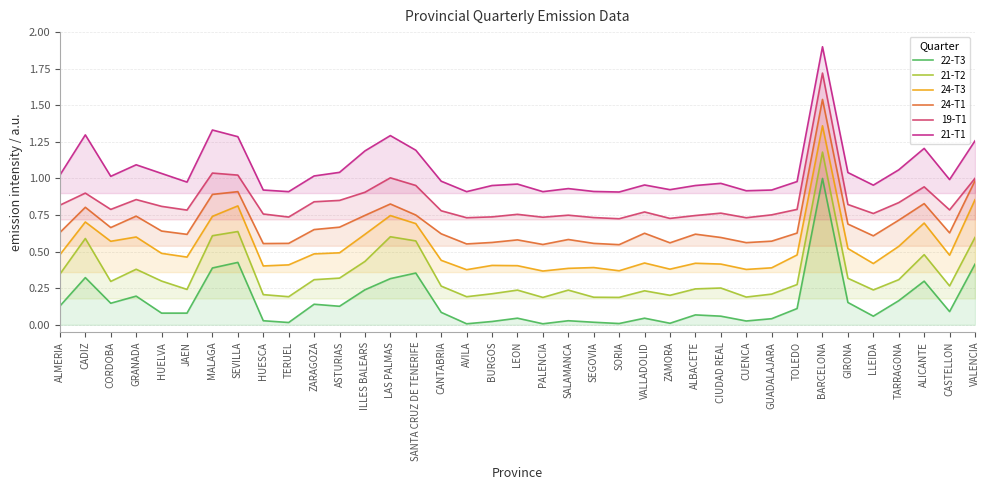

Reading left to right, extract all data points from this chart.

22-T3: ALMERIA=0.1	CADIZ=0.3	CORDOBA=0.1	GRANADA=0.2	HUELVA=0.1	JAEN=0.1	MALAGA=0.4	SEVILLA=0.4	HUESCA=0.0	TERUEL=0.0	ZARAGOZA=0.1	ASTURIAS=0.1	ILLES BALEARS=0.2	LAS PALMAS=0.3	SANTA CRUZ DE TENERIFE=0.4	CANTABRIA=0.1	AVILA=0.0	BURGOS=0.0	LEON=0.0	PALENCIA=0.0	SALAMANCA=0.0	SEGOVIA=0.0	SORIA=0.0	VALLADOLID=0.0	ZAMORA=0.0	ALBACETE=0.1	CIUDAD REAL=0.1	CUENCA=0.0	GUADALAJARA=0.0	TOLEDO=0.1	BARCELONA=1.0	GIRONA=0.2	LLEIDA=0.1	TARRAGONA=0.2	ALICANTE=0.3	CASTELLON=0.1	VALENCIA=0.4
21-T2: ALMERIA=0.3	CADIZ=0.6	CORDOBA=0.3	GRANADA=0.4	HUELVA=0.3	JAEN=0.2	MALAGA=0.6	SEVILLA=0.6	HUESCA=0.2	TERUEL=0.2	ZARAGOZA=0.3	ASTURIAS=0.3	ILLES BALEARS=0.4	LAS PALMAS=0.6	SANTA CRUZ DE TENERIFE=0.6	CANTABRIA=0.3	AVILA=0.2	BURGOS=0.2	LEON=0.2	PALENCIA=0.2	SALAMANCA=0.2	SEGOVIA=0.2	SORIA=0.2	VALLADOLID=0.2	ZAMORA=0.2	ALBACETE=0.2	CIUDAD REAL=0.3	CUENCA=0.2	GUADALAJARA=0.2	TOLEDO=0.3	BARCELONA=1.2	GIRONA=0.3	LLEIDA=0.2	TARRAGONA=0.3	ALICANTE=0.5	CASTELLON=0.3	VALENCIA=0.6
24-T3: ALMERIA=0.5	CADIZ=0.7	CORDOBA=0.6	GRANADA=0.6	HUELVA=0.5	JAEN=0.5	MALAGA=0.7	SEVILLA=0.8	HUESCA=0.4	TERUEL=0.4	ZARAGOZA=0.5	ASTURIAS=0.5	ILLES BALEARS=0.6	LAS PALMAS=0.7	SANTA CRUZ DE TENERIFE=0.7	CANTABRIA=0.4	AVILA=0.4	BURGOS=0.4	LEON=0.4	PALENCIA=0.4	SALAMANCA=0.4	SEGOVIA=0.4	SORIA=0.4	VALLADOLID=0.4	ZAMORA=0.4	ALBACETE=0.4	CIUDAD REAL=0.4	CUENCA=0.4	GUADALAJARA=0.4	TOLEDO=0.5	BARCELONA=1.4	GIRONA=0.5	LLEIDA=0.4	TARRAGONA=0.5	ALICANTE=0.7	CASTELLON=0.5	VALENCIA=0.9
24-T1: ALMERIA=0.6	CADIZ=0.8	CORDOBA=0.7	GRANADA=0.7	HUELVA=0.6	JAEN=0.6	MALAGA=0.9	SEVILLA=0.9	HUESCA=0.6	TERUEL=0.6	ZARAGOZA=0.7	ASTURIAS=0.7	ILLES BALEARS=0.7	LAS PALMAS=0.8	SANTA CRUZ DE TENERIFE=0.8	CANTABRIA=0.6	AVILA=0.6	BURGOS=0.6	LEON=0.6	PALENCIA=0.5	SALAMANCA=0.6	SEGOVIA=0.6	SORIA=0.5	VALLADOLID=0.6	ZAMORA=0.6	ALBACETE=0.6	CIUDAD REAL=0.6	CUENCA=0.6	GUADALAJARA=0.6	TOLEDO=0.6	BARCELONA=1.5	GIRONA=0.7	LLEIDA=0.6	TARRAGONA=0.7	ALICANTE=0.8	CASTELLON=0.6	VALENCIA=1.0
19-T1: ALMERIA=0.8	CADIZ=0.9	CORDOBA=0.8	GRANADA=0.9	HUELVA=0.8	JAEN=0.8	MALAGA=1.0	SEVILLA=1.0	HUESCA=0.8	TERUEL=0.7	ZARAGOZA=0.8	ASTURIAS=0.8	ILLES BALEARS=0.9	LAS PALMAS=1.0	SANTA CRUZ DE TENERIFE=1.0	CANTABRIA=0.8	AVILA=0.7	BURGOS=0.7	LEON=0.8	PALENCIA=0.7	SALAMANCA=0.7	SEGOVIA=0.7	SORIA=0.7	VALLADOLID=0.8	ZAMORA=0.7	ALBACETE=0.7	CIUDAD REAL=0.8	CUENCA=0.7	GUADALAJARA=0.8	TOLEDO=0.8	BARCELONA=1.7	GIRONA=0.8	LLEIDA=0.8	TARRAGONA=0.8	ALICANTE=0.9	CASTELLON=0.8	VALENCIA=1.0
21-T1: ALMERIA=1.0	CADIZ=1.3	CORDOBA=1.0	GRANADA=1.1	HUELVA=1.0	JAEN=1.0	MALAGA=1.3	SEVILLA=1.3	HUESCA=0.9	TERUEL=0.9	ZARAGOZA=1.0	ASTURIAS=1.0	ILLES BALEARS=1.2	LAS PALMAS=1.3	SANTA CRUZ DE TENERIFE=1.2	CANTABRIA=1.0	AVILA=0.9	BURGOS=1.0	LEON=1.0	PALENCIA=0.9	SALAMANCA=0.9	SEGOVIA=0.9	SORIA=0.9	VALLADOLID=1.0	ZAMORA=0.9	ALBACETE=1.0	CIUDAD REAL=1.0	CUENCA=0.9	GUADALAJARA=0.9	TOLEDO=1.0	BARCELONA=1.9	GIRONA=1.0	LLEIDA=1.0	TARRAGONA=1.1	ALICANTE=1.2	CASTELLON=1.0	VALENCIA=1.3